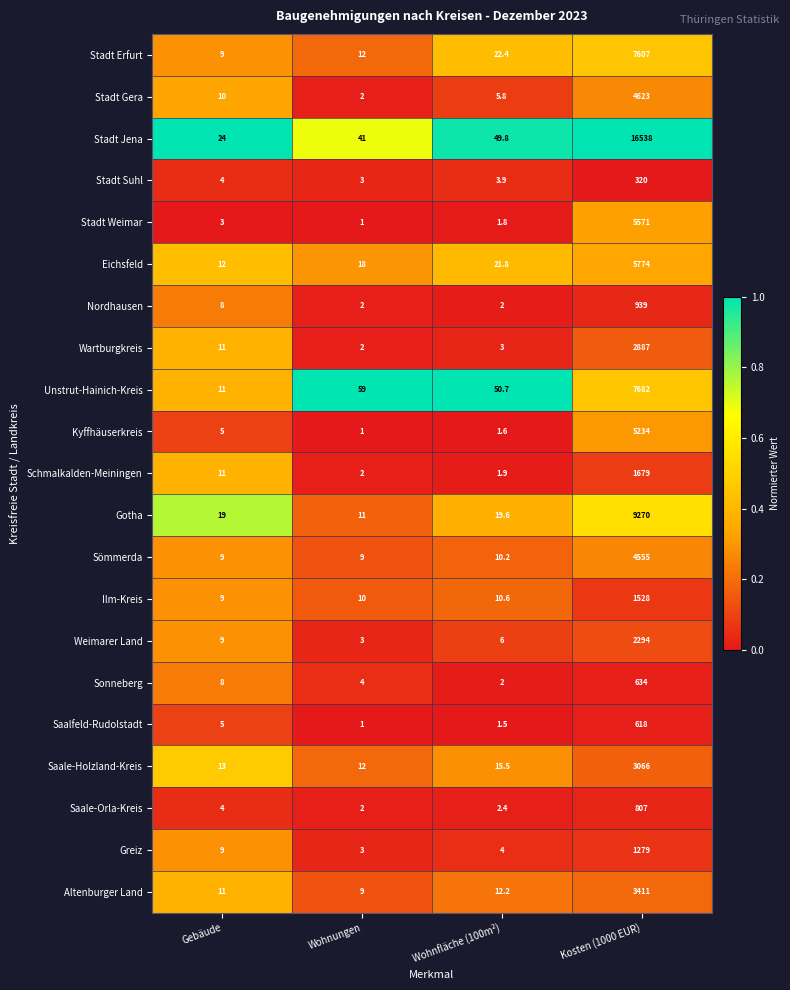

What is the lowest value of the Schmalkalden-Meiningen series?

1.9